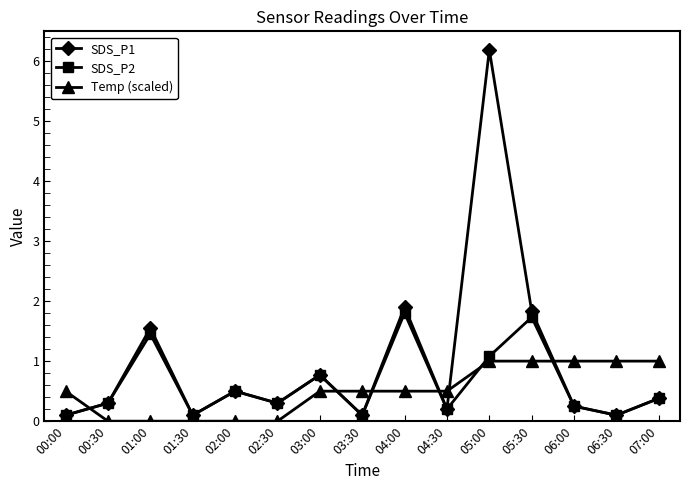

Between 01:30 and 07:00, which series saw the biggest shift?

Temp (scaled)